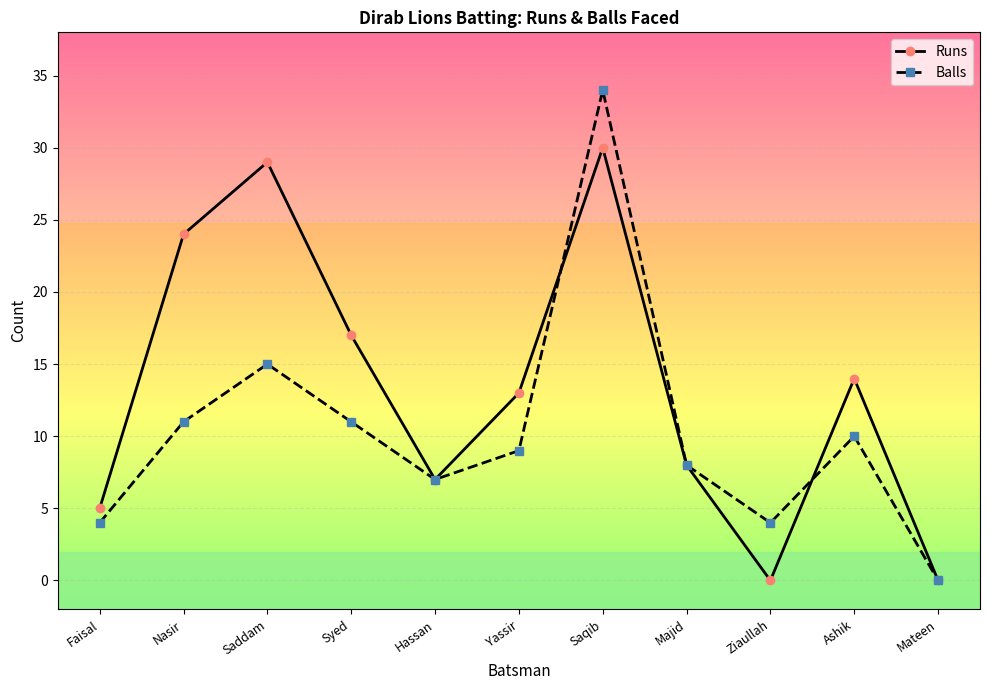

How many data points does each series have?

11